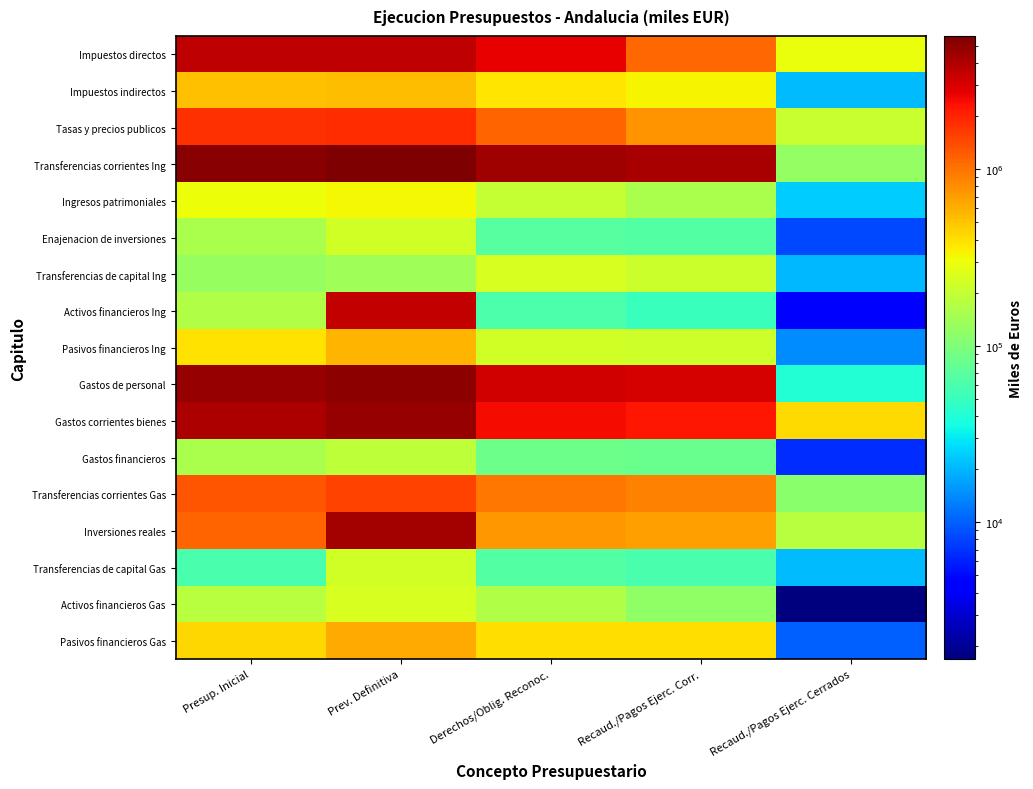

Reading left to right, list all the values displayed in this chart.

Impuestos directos: Presup. Inicial=3571303.2	Prev. Definitiva=3588340.0	Derechos/Oblig. Reconoc.=2729775.3	Recaud./Pagos Ejerc. Corr.=1119640.3	Recaud./Pagos Ejerc. Cerrados=288656.5
Impuestos indirectos: Presup. Inicial=511697.9	Prev. Definitiva=535817.2	Derechos/Oblig. Reconoc.=376349.7	Recaud./Pagos Ejerc. Corr.=326915.6	Recaud./Pagos Ejerc. Cerrados=21007.4
Tasas y precios publicos: Presup. Inicial=1785567.1	Prev. Definitiva=1839036.1	Derechos/Oblig. Reconoc.=1145690.9	Recaud./Pagos Ejerc. Corr.=767702.2	Recaud./Pagos Ejerc. Cerrados=205408.3
Transferencias corrientes Ing: Presup. Inicial=5312721.6	Prev. Definitiva=5689966.1	Derechos/Oblig. Reconoc.=4451248.3	Recaud./Pagos Ejerc. Corr.=4199295.4	Recaud./Pagos Ejerc. Cerrados=124912.8
Ingresos patrimoniales: Presup. Inicial=305554.0	Prev. Definitiva=322652.1	Derechos/Oblig. Reconoc.=196679.6	Recaud./Pagos Ejerc. Corr.=156415.5	Recaud./Pagos Ejerc. Cerrados=24060.5
Enajenacion de inversiones: Presup. Inicial=156137.1	Prev. Definitiva=226552.6	Derechos/Oblig. Reconoc.=66851.4	Recaud./Pagos Ejerc. Corr.=64950.7	Recaud./Pagos Ejerc. Cerrados=8293.8
Transferencias de capital Ing: Presup. Inicial=127637.2	Prev. Definitiva=139413.3	Derechos/Oblig. Reconoc.=241446.6	Recaud./Pagos Ejerc. Corr.=210626.8	Recaud./Pagos Ejerc. Cerrados=20342.9
Activos financieros Ing: Presup. Inicial=164029.0	Prev. Definitiva=3519076.6	Derechos/Oblig. Reconoc.=62116.4	Recaud./Pagos Ejerc. Corr.=51342.6	Recaud./Pagos Ejerc. Cerrados=4129.8
Pasivos financieros Ing: Presup. Inicial=384381.7	Prev. Definitiva=569935.3	Derechos/Oblig. Reconoc.=229142.4	Recaud./Pagos Ejerc. Corr.=218256.0	Recaud./Pagos Ejerc. Cerrados=14233.2
Gastos de personal: Presup. Inicial=4703968.0	Prev. Definitiva=5140560.3	Derechos/Oblig. Reconoc.=3206437.0	Recaud./Pagos Ejerc. Corr.=3110540.4	Recaud./Pagos Ejerc. Cerrados=40744.3
Gastos corrientes bienes: Presup. Inicial=4130282.1	Prev. Definitiva=4836060.2	Derechos/Oblig. Reconoc.=2421239.6	Recaud./Pagos Ejerc. Corr.=2212121.8	Recaud./Pagos Ejerc. Cerrados=419143.5
Gastos financieros: Presup. Inicial=152917.0	Prev. Definitiva=189000.2	Derechos/Oblig. Reconoc.=85074.4	Recaud./Pagos Ejerc. Corr.=81166.7	Recaud./Pagos Ejerc. Cerrados=6598.5
Transferencias corrientes Gas: Presup. Inicial=1301392.9	Prev. Definitiva=1518189.3	Derechos/Oblig. Reconoc.=986360.9	Recaud./Pagos Ejerc. Corr.=881451.5	Recaud./Pagos Ejerc. Cerrados=111896.3
Inversiones reales: Presup. Inicial=1156443.3	Prev. Definitiva=4289019.2	Derechos/Oblig. Reconoc.=724709.1	Recaud./Pagos Ejerc. Corr.=678573.6	Recaud./Pagos Ejerc. Cerrados=177124.6
Transferencias de capital Gas: Presup. Inicial=60177.0	Prev. Definitiva=225685.7	Derechos/Oblig. Reconoc.=65409.9	Recaud./Pagos Ejerc. Corr.=58817.2	Recaud./Pagos Ejerc. Cerrados=21143.9
Activos financieros Gas: Presup. Inicial=175347.8	Prev. Definitiva=241358.6	Derechos/Oblig. Reconoc.=163038.6	Recaud./Pagos Ejerc. Corr.=118494.0	Recaud./Pagos Ejerc. Cerrados=1677.6
Pasivos financieros Gas: Presup. Inicial=425032.5	Prev. Definitiva=626542.1	Derechos/Oblig. Reconoc.=400270.5	Recaud./Pagos Ejerc. Corr.=395223.7	Recaud./Pagos Ejerc. Cerrados=9959.4